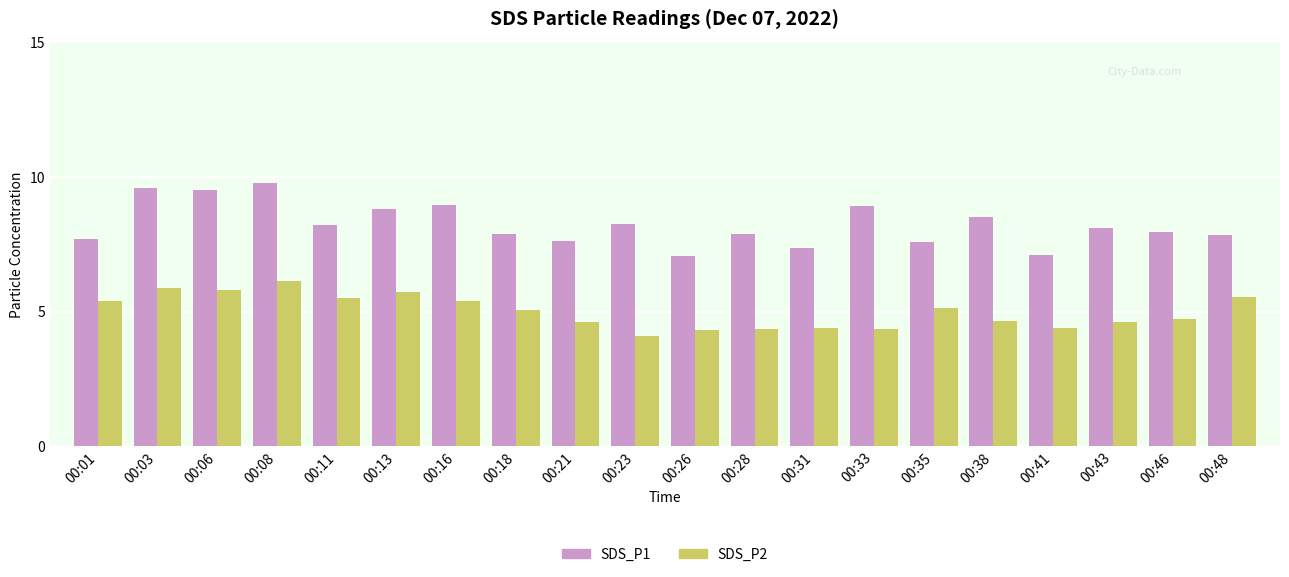

The value of SDS_P2 at 00:28 is 1.3. True or false?

False